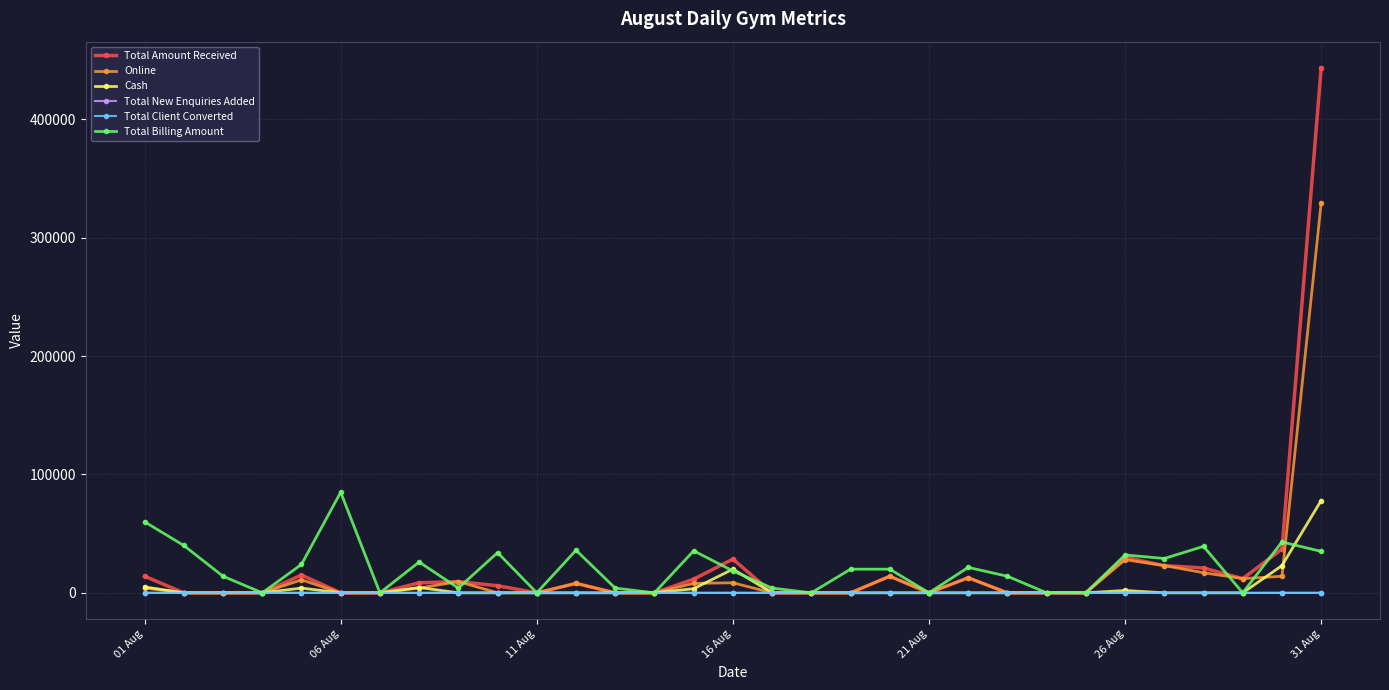

Which series has the largest range (max minus min)?

Total Amount Received